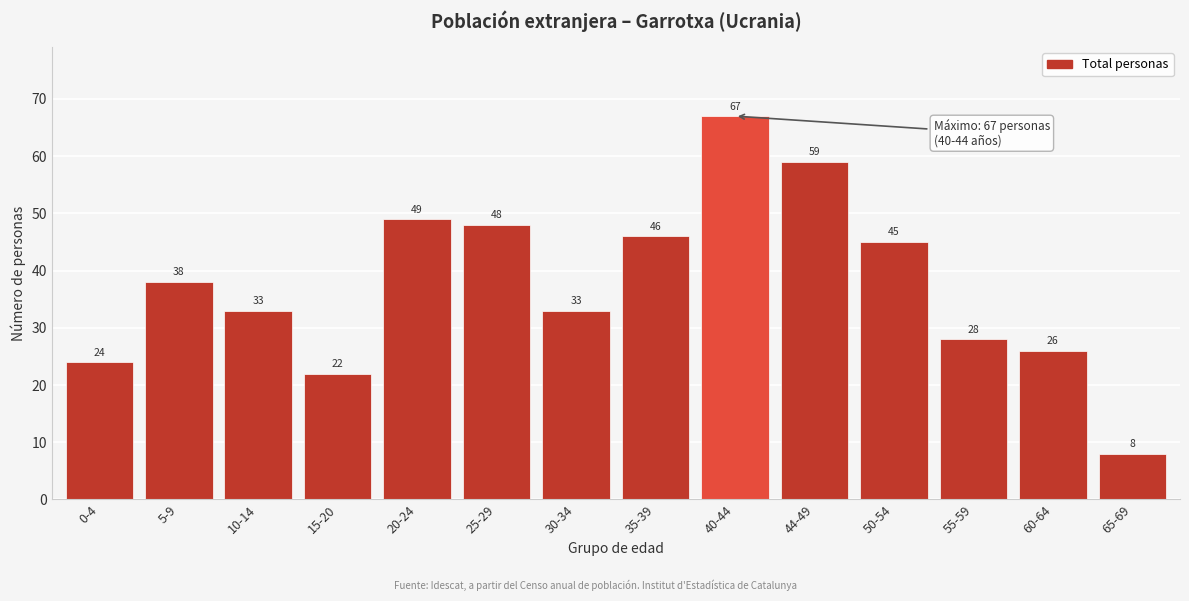

Reading left to right, what are all the values shown in this chart?

24	38	33	22	49	48	33	46	67	59	45	28	26	8